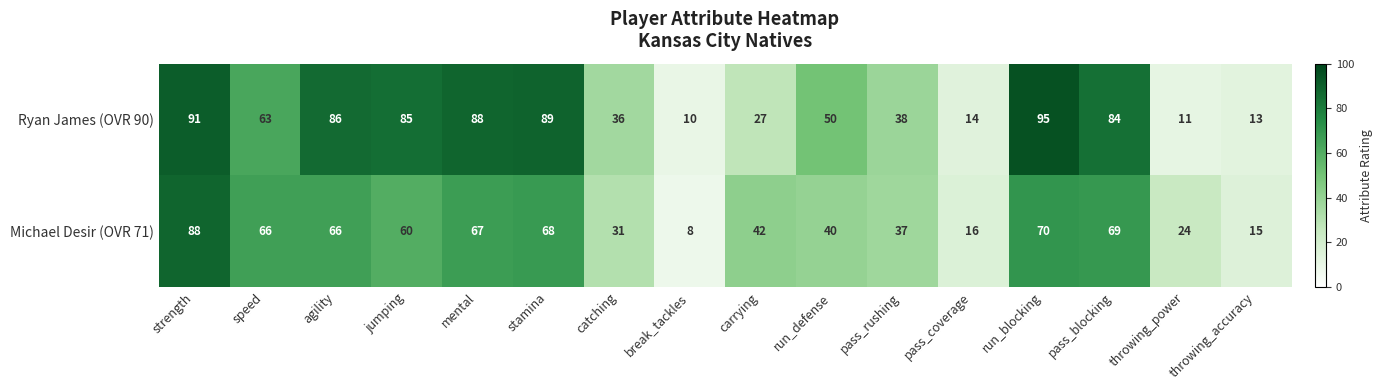

Where is Ryan James (OVR 90) nearest to the value 52?

run_defense